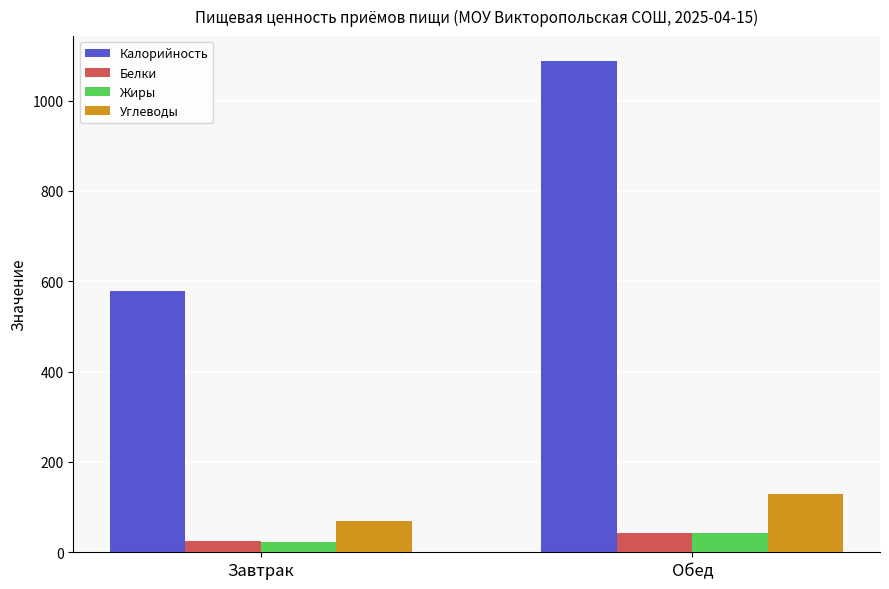

At which label does Углеводы first exceed 128?

Обед